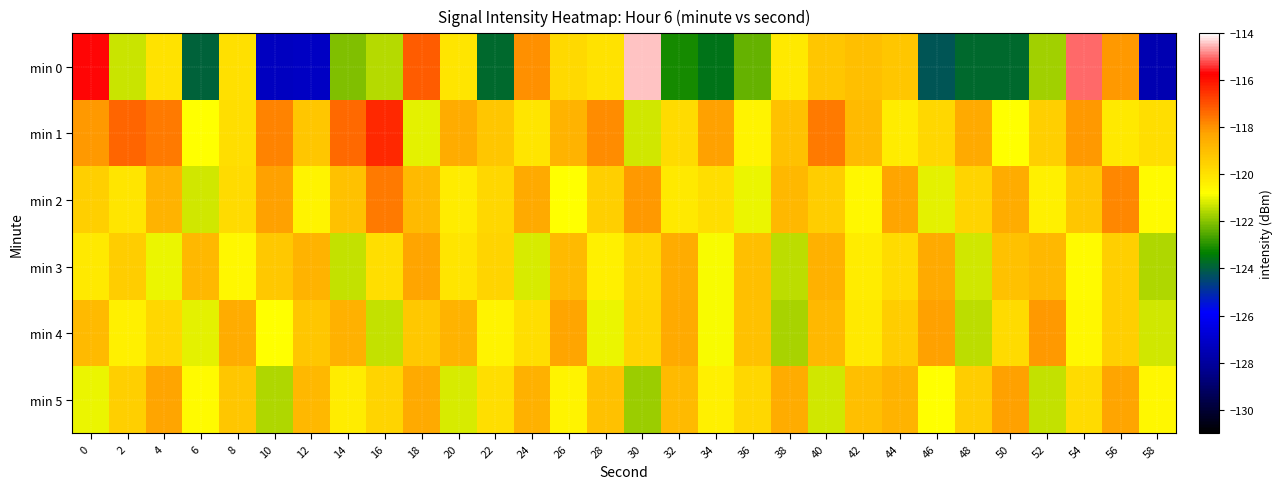

Which series has the widest spread of values?

min 0